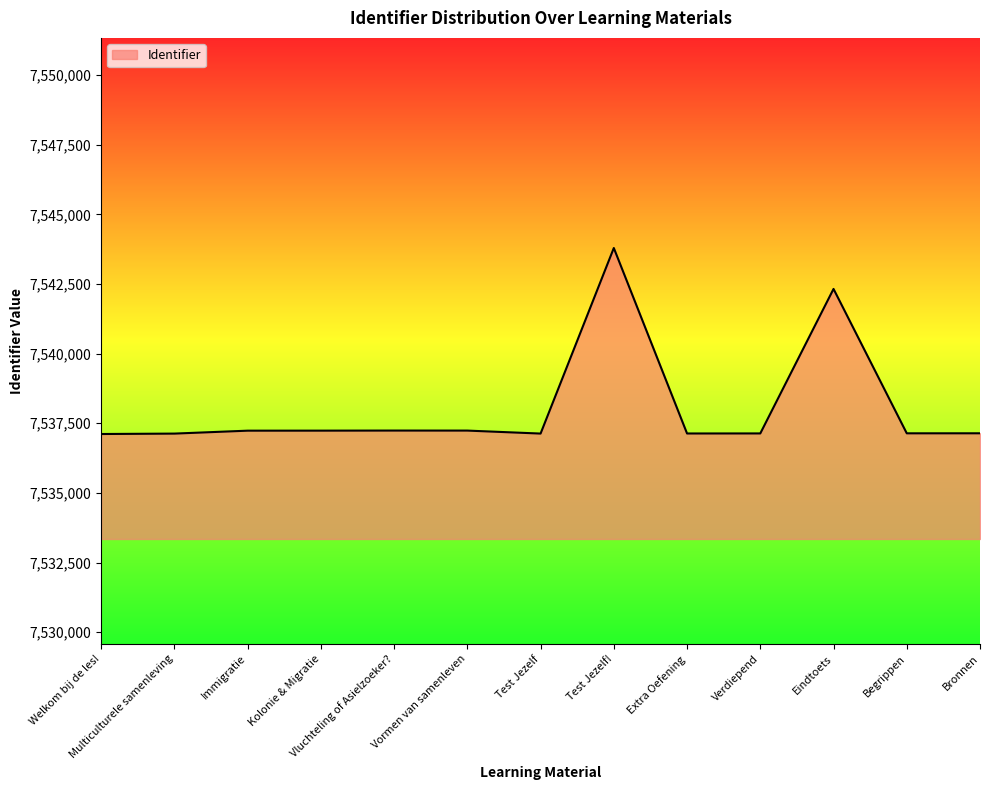

Does the chart display data point markers on the line(s)?

No